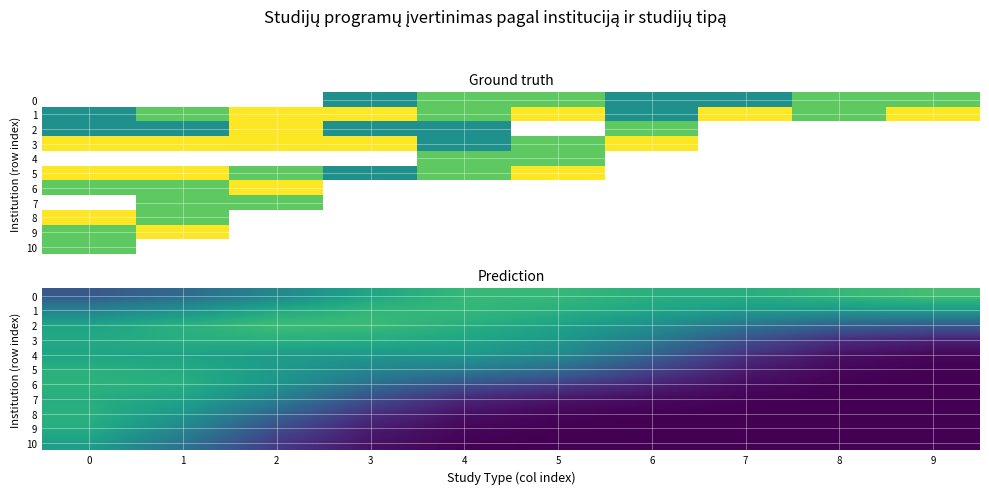

Rank the series at 7 from lowest to highest value.

10, 9, 8, 7, 6, 5, 4, 3, 2, 1, 0